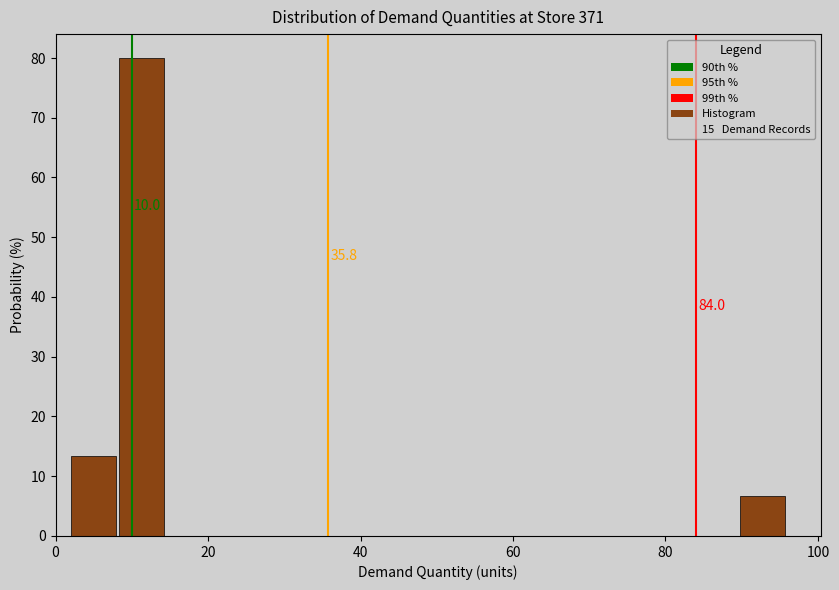

Read against the x-axis, roughly where is the centre of the tallest bar?

12